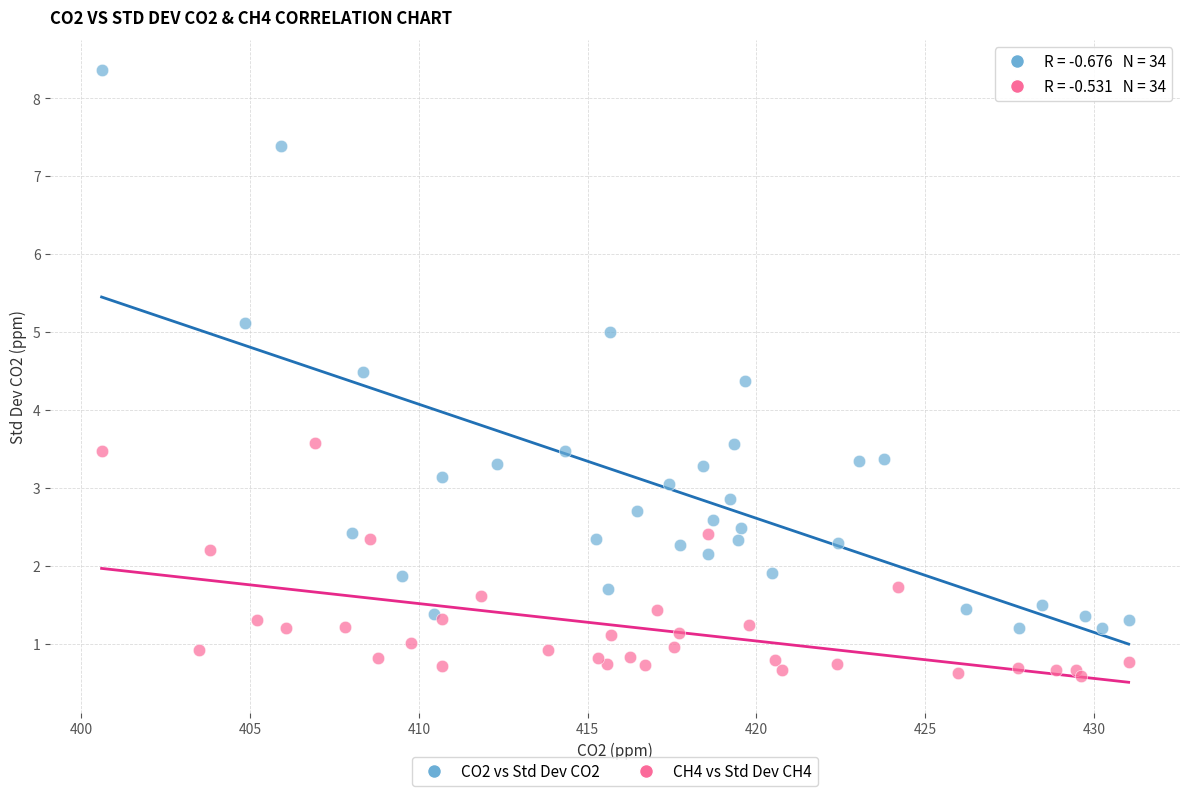

Which series contains the highest Y value?

CO2 vs Std Dev CO2